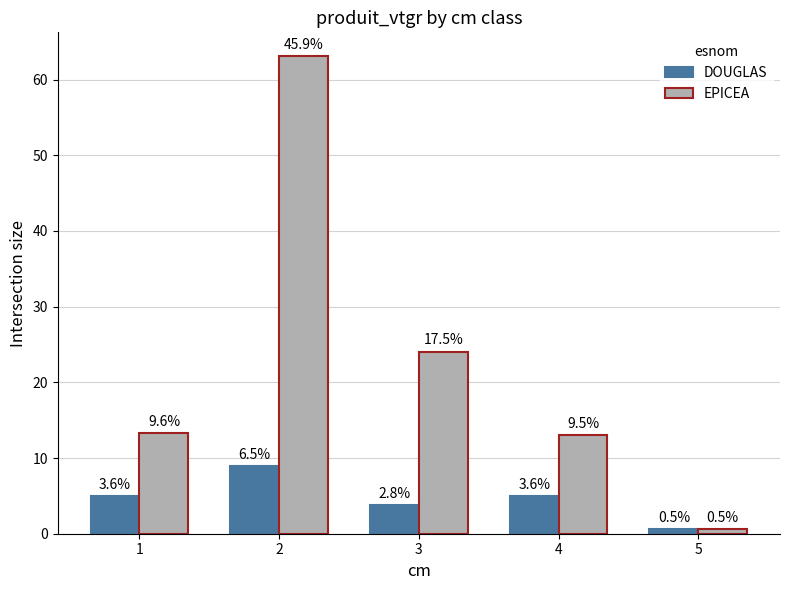

How many bars are there in total?

10